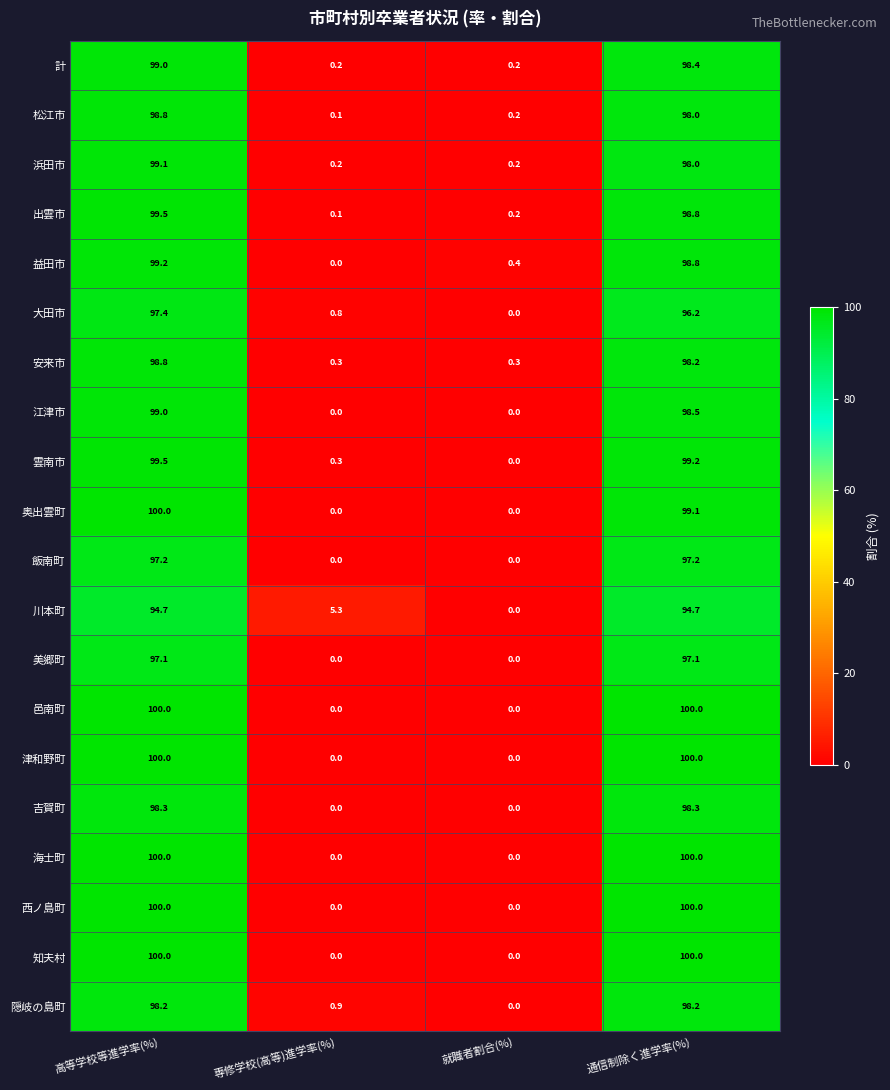

What is the difference between the maximum and second lowest values in the 津和野町 series?

100.0